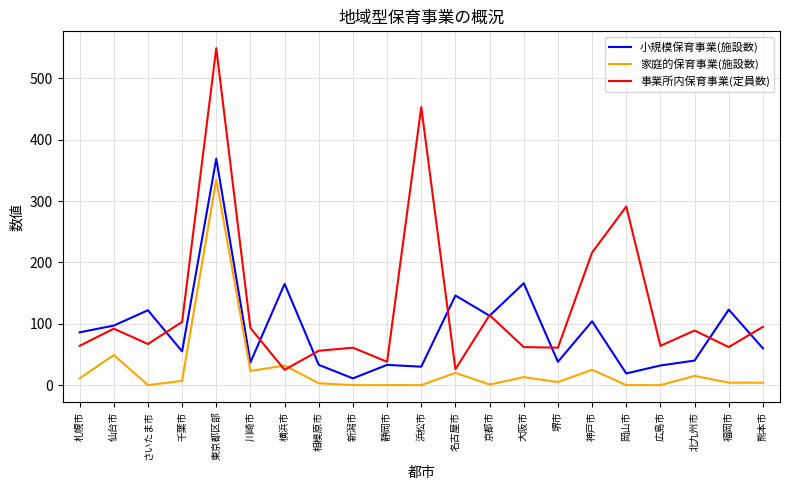

List the series in order of their peak value, highest first.

事業所内保育事業(定員数), 小規模保育事業(施設数), 家庭的保育事業(施設数)